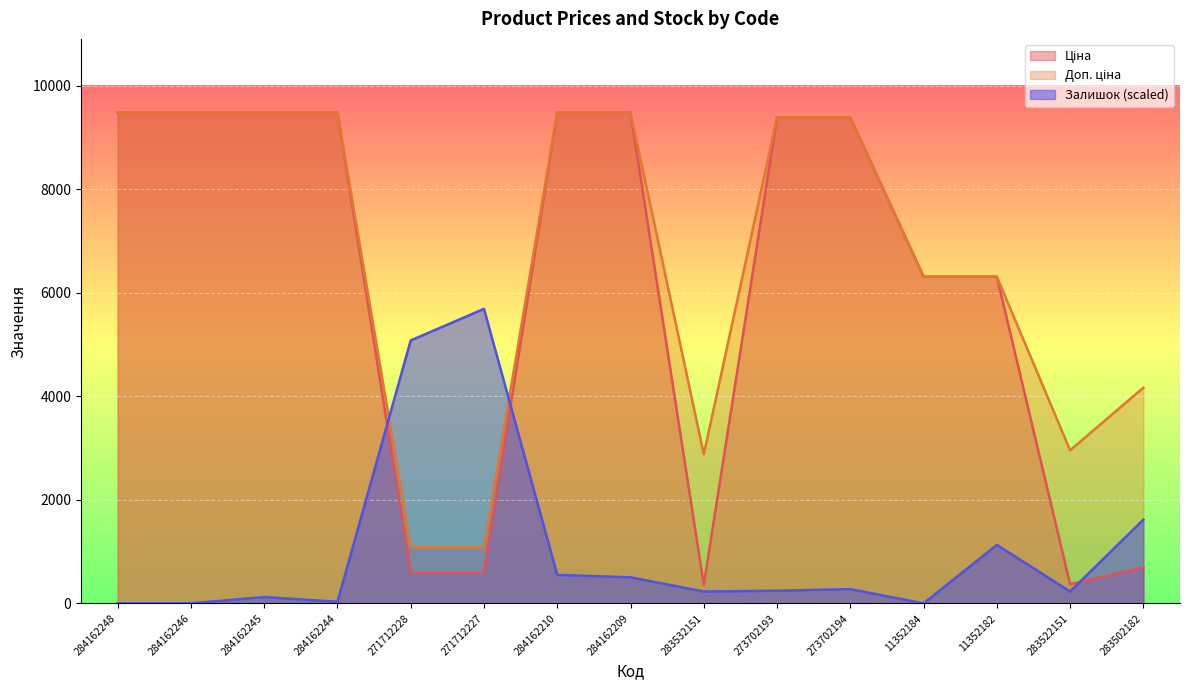

Between which two adjacent categories do Ціна and Залишок first intersect?

284162244 and 271712228